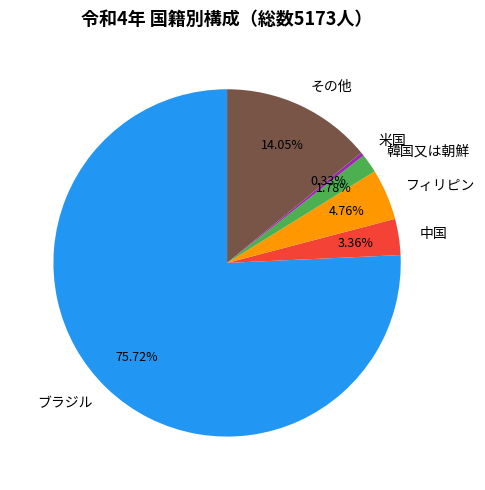

Which slice is the largest?

ブラジル